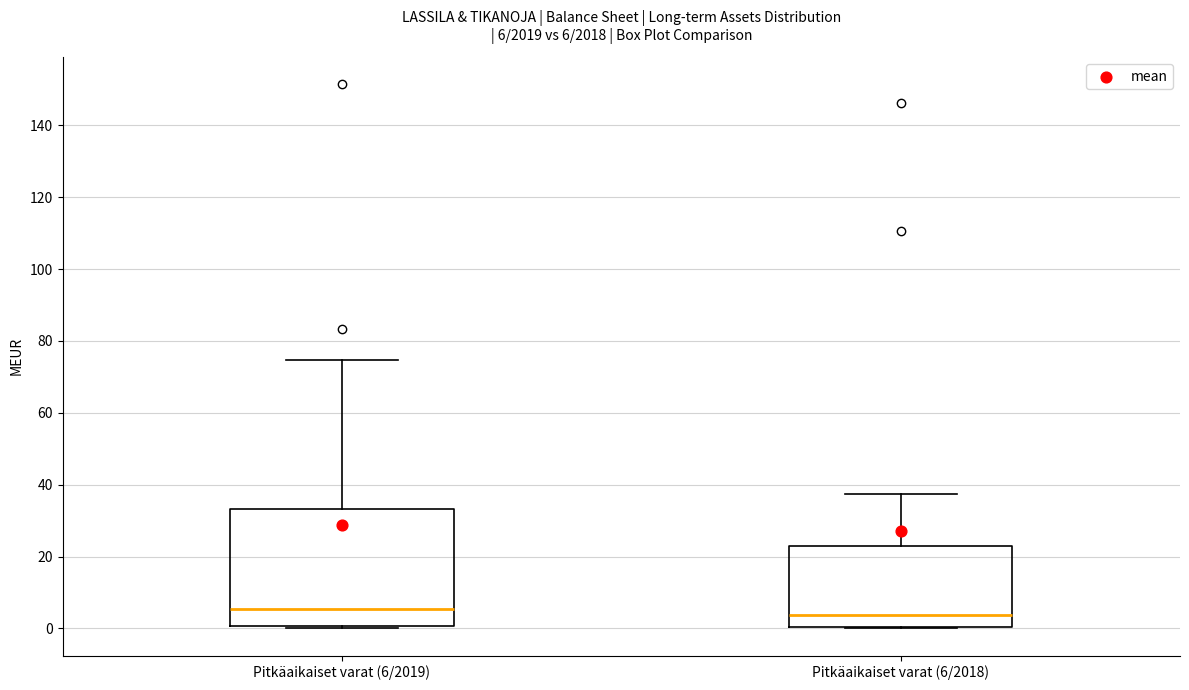

Which box is the tallest, from its lower edge to its upper edge?

Pitkäaikaiset varat (6/2019)